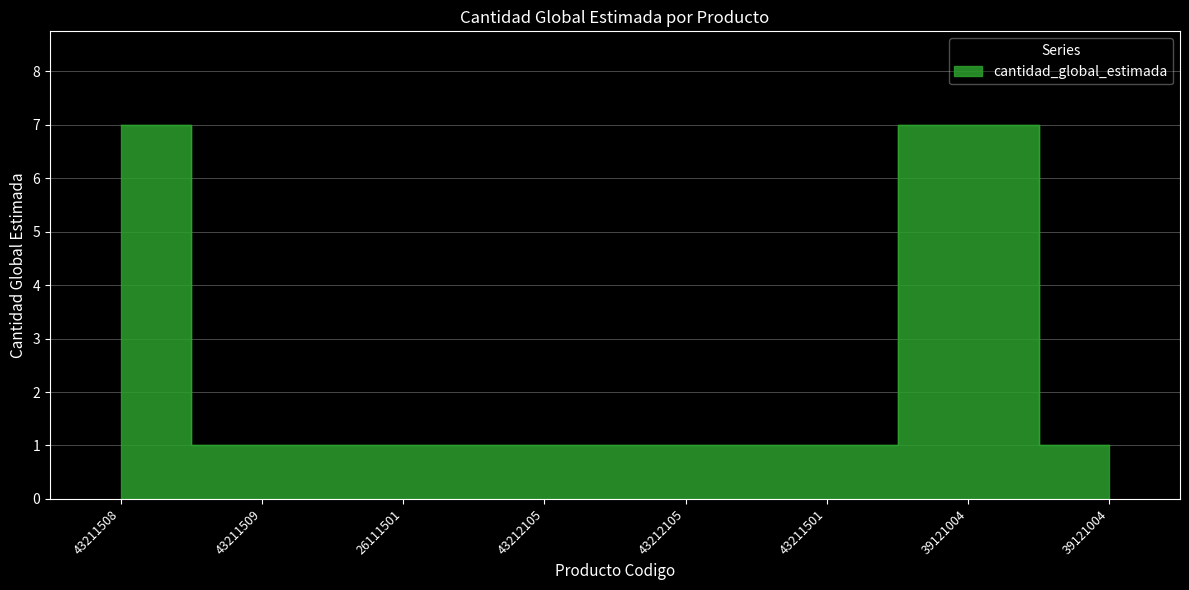

Where is the data nearest to the value 4?

43211508